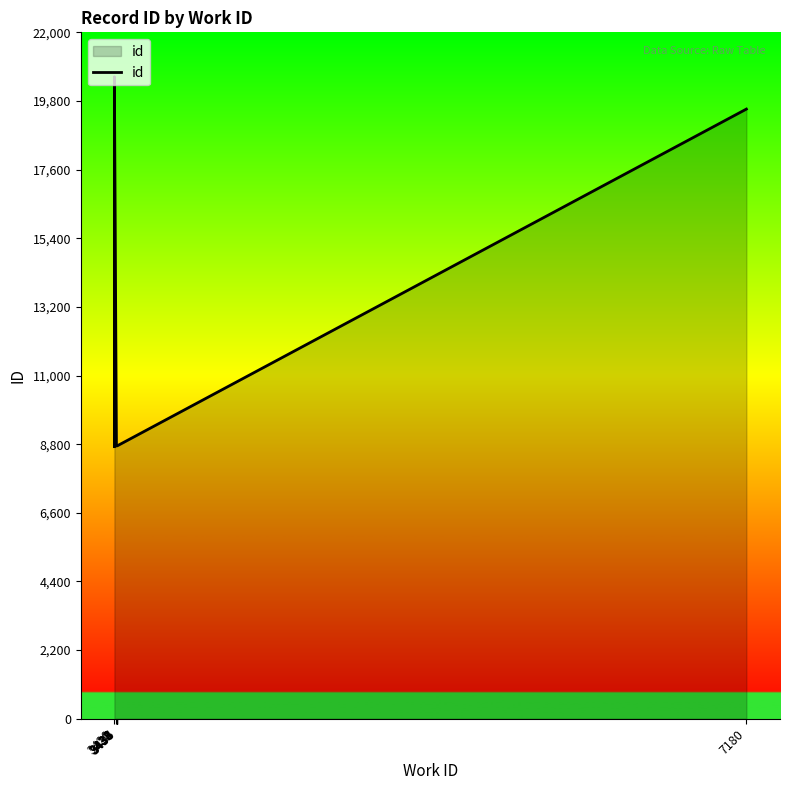

Which category has the highest value across all series?

3420